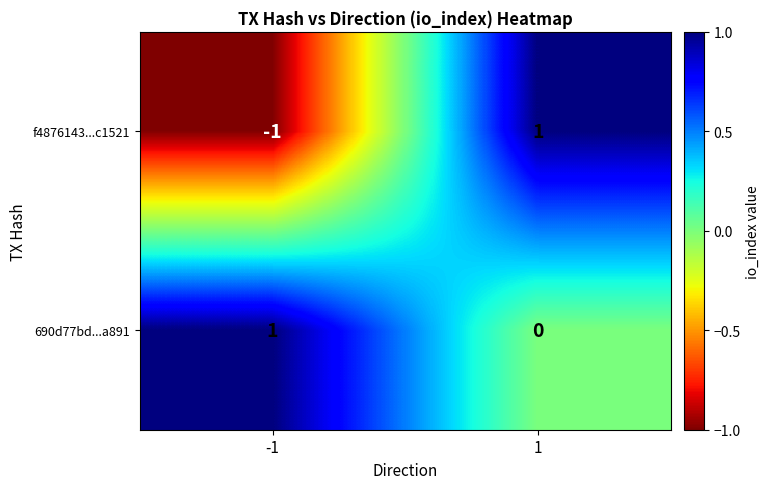

Rank the series by their average value, from highest to lowest.

690d77bd...a891, f4876143...c1521